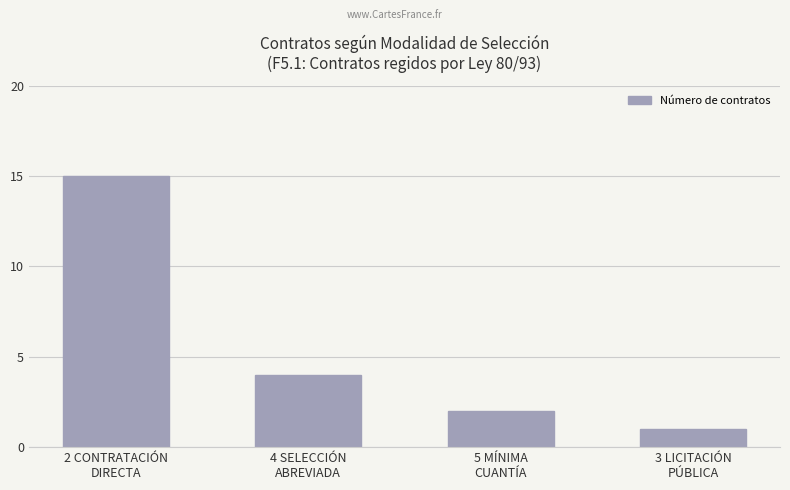

What is the value of the 3rd bar from the left?

2